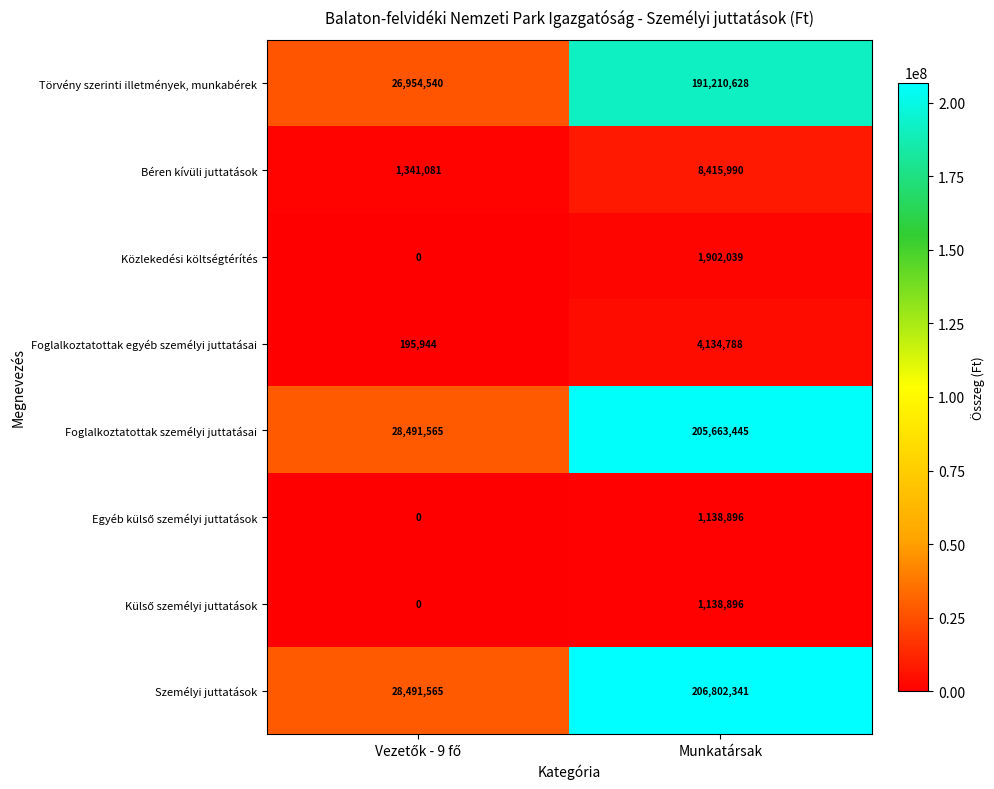

Which category has the highest value in the Béren kívüli juttatások series?

Munkatársak